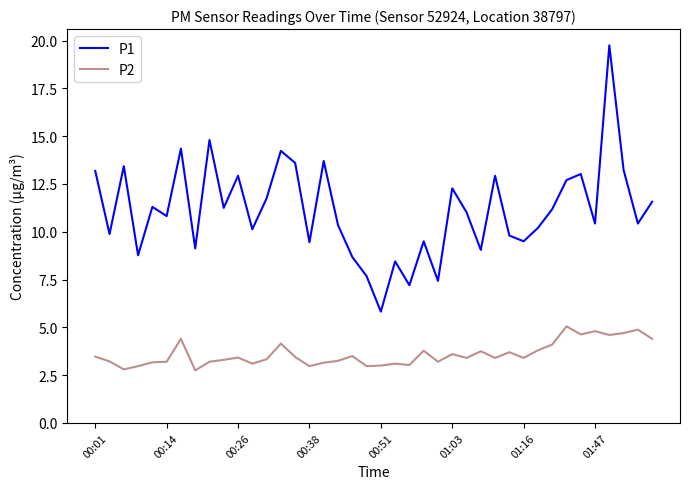

True or false: P1 has more than 0 interior local peaks.

True